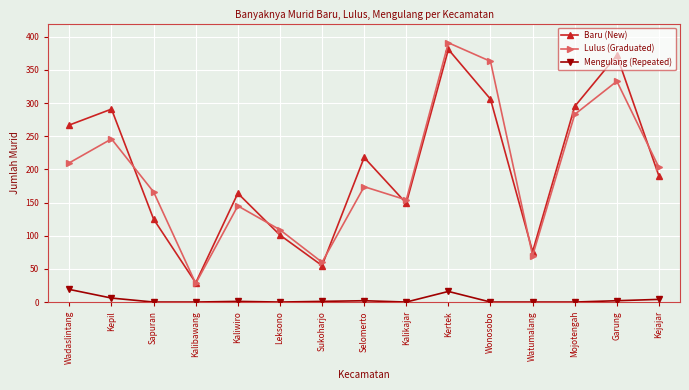

Rank the categories by Lulus (Graduated) value from lowest to highest.

Kalibawang, Sukoharjo, Watumalang, Leksono, Kaliwiro, Kalikajar, Sapuran, Selomerto, Kejajar, Wadaslintang, Kepil, Mojotengah, Garung, Wonosobo, Kertek